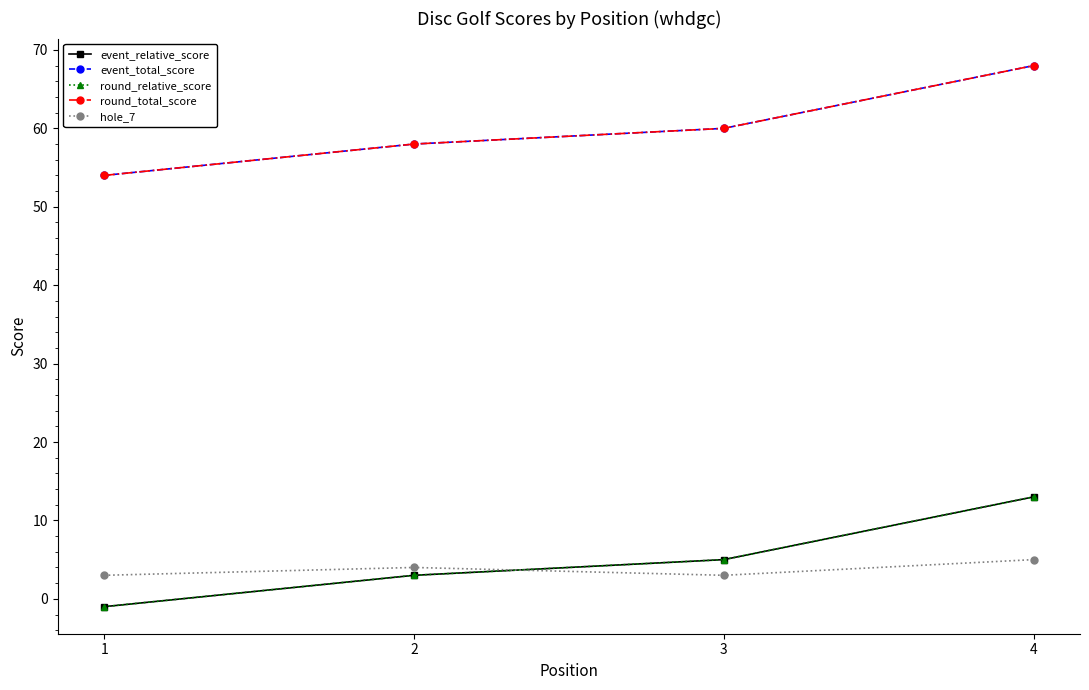

Does the chart have visible grid lines?

No